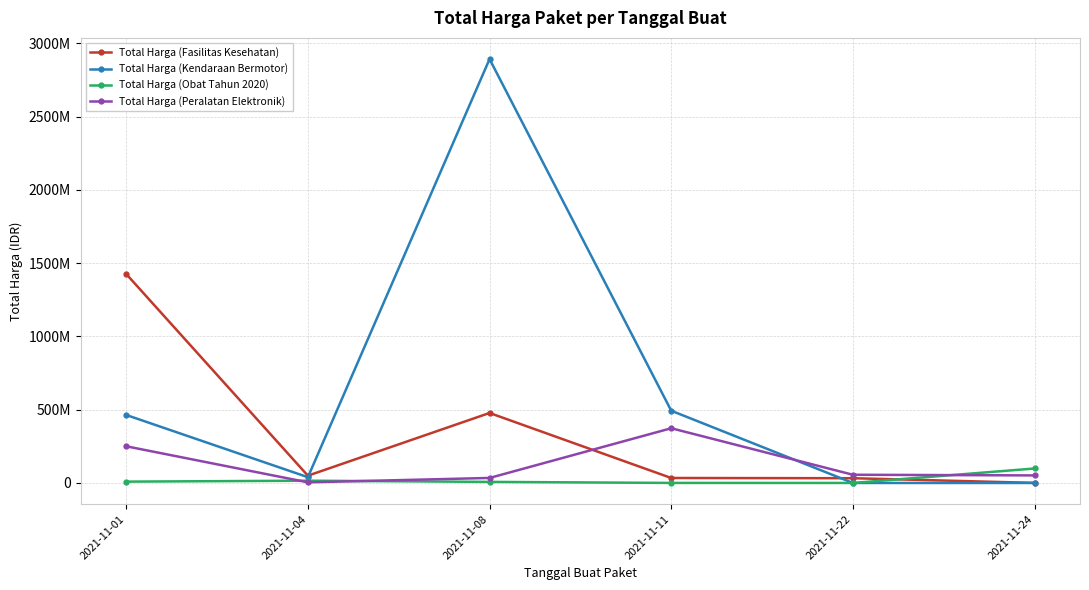

Which label corresponds to the largest value in the chart?

2021-11-08